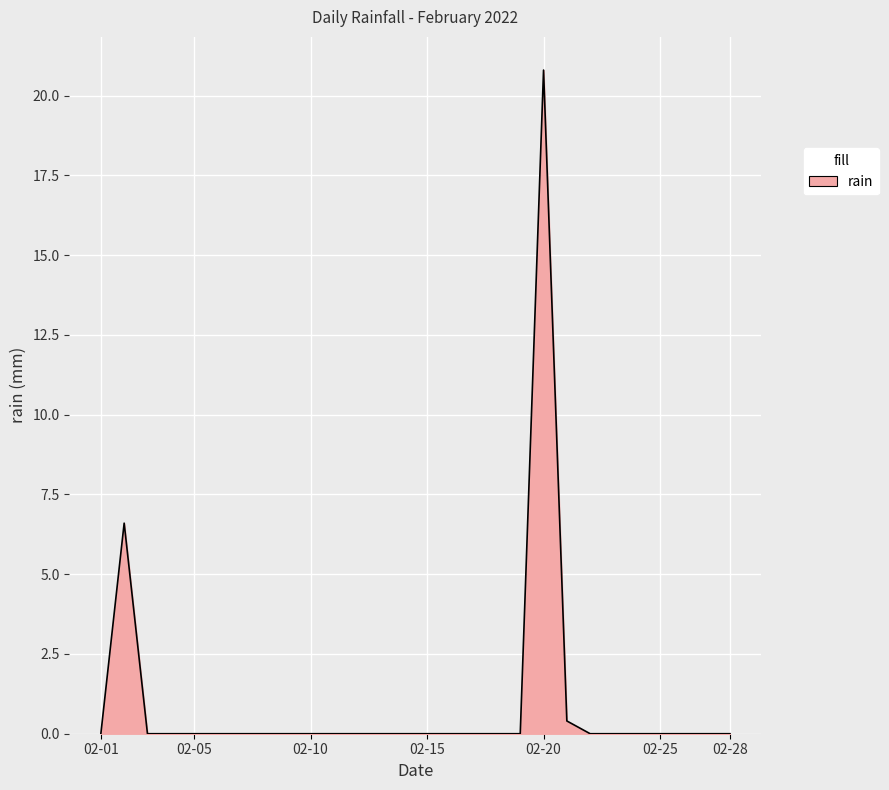

How many lines are shown in the chart?

1